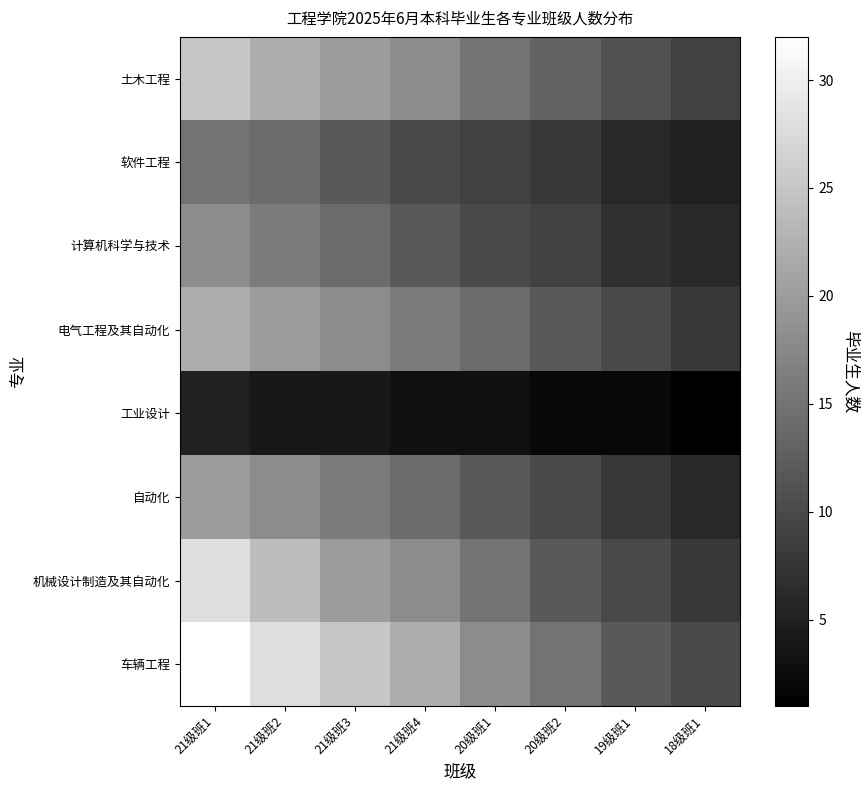

What is the minimum value shown in the chart?

1